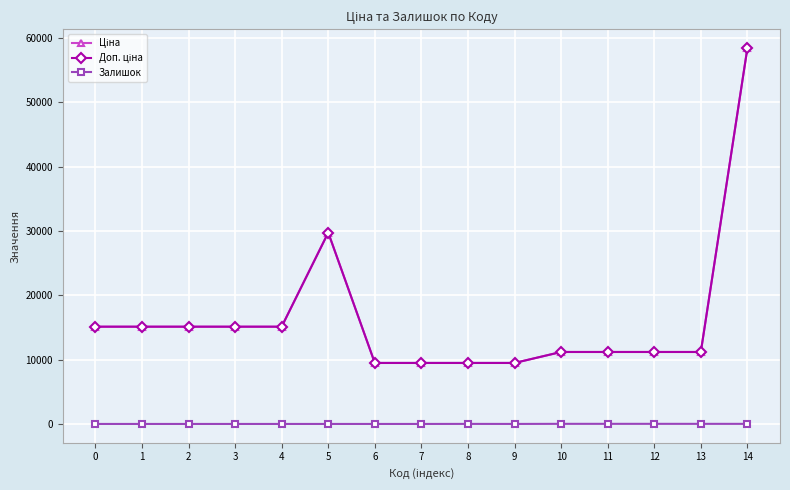

Does the chart display data point markers on the line(s)?

Yes